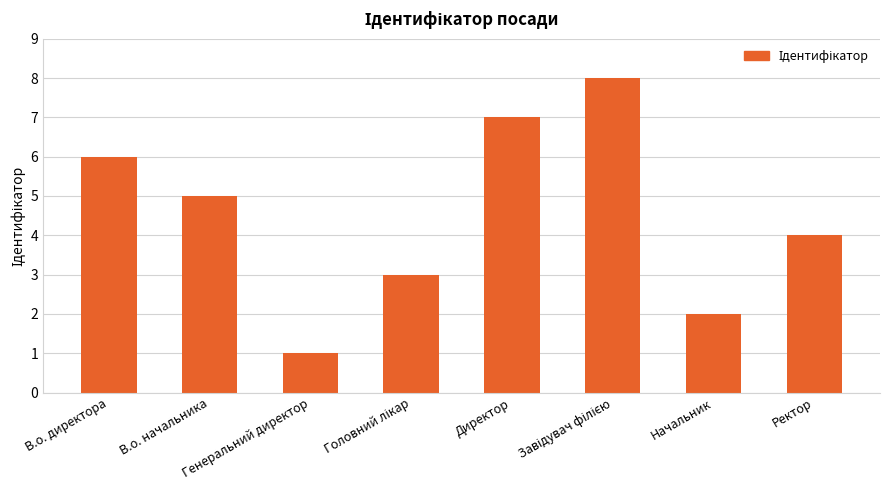

Count the number of categories in the chart.

8